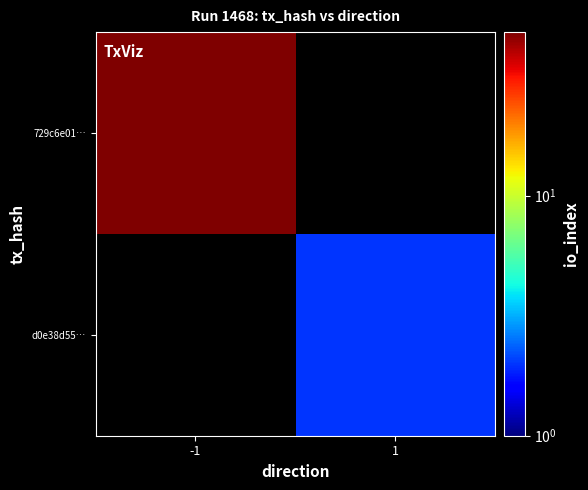

True or false: 729c6e01… has a value of 64.7 at -1.

False